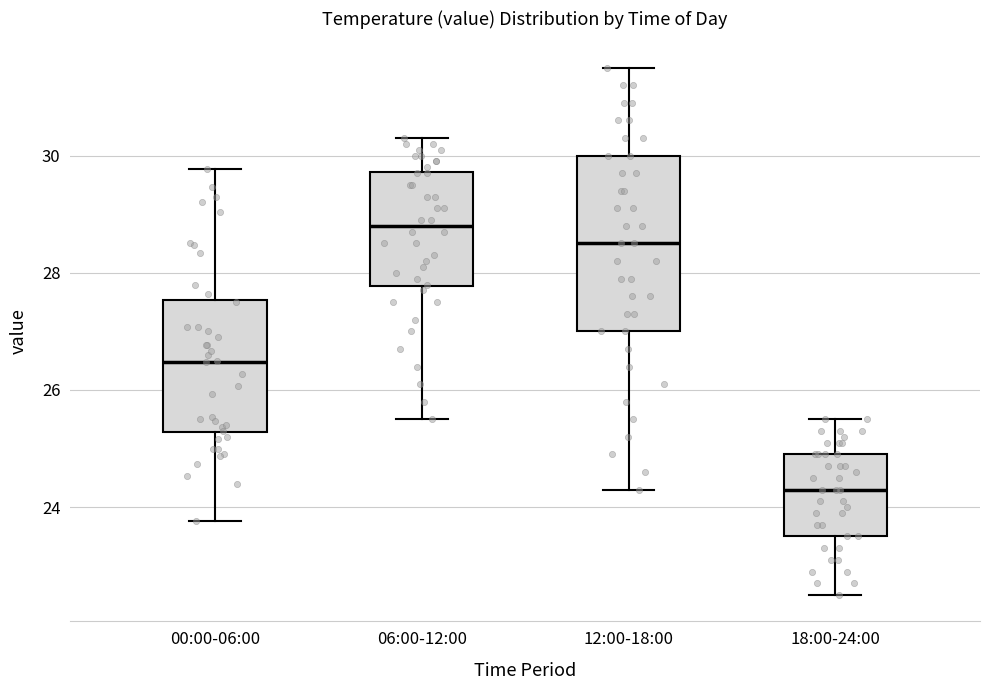

Which box's median line is the lowest?

18:00-24:00